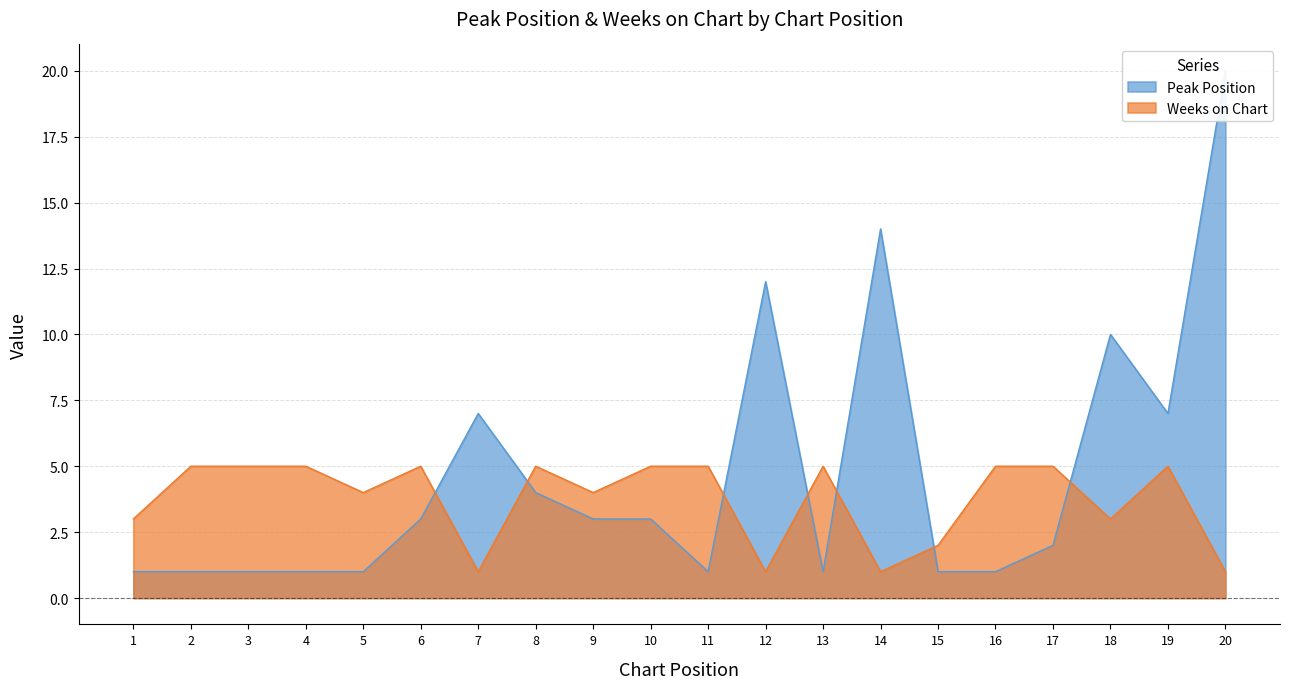

What is the difference between the maximum and second lowest values in the Weeks on Chart series?

4